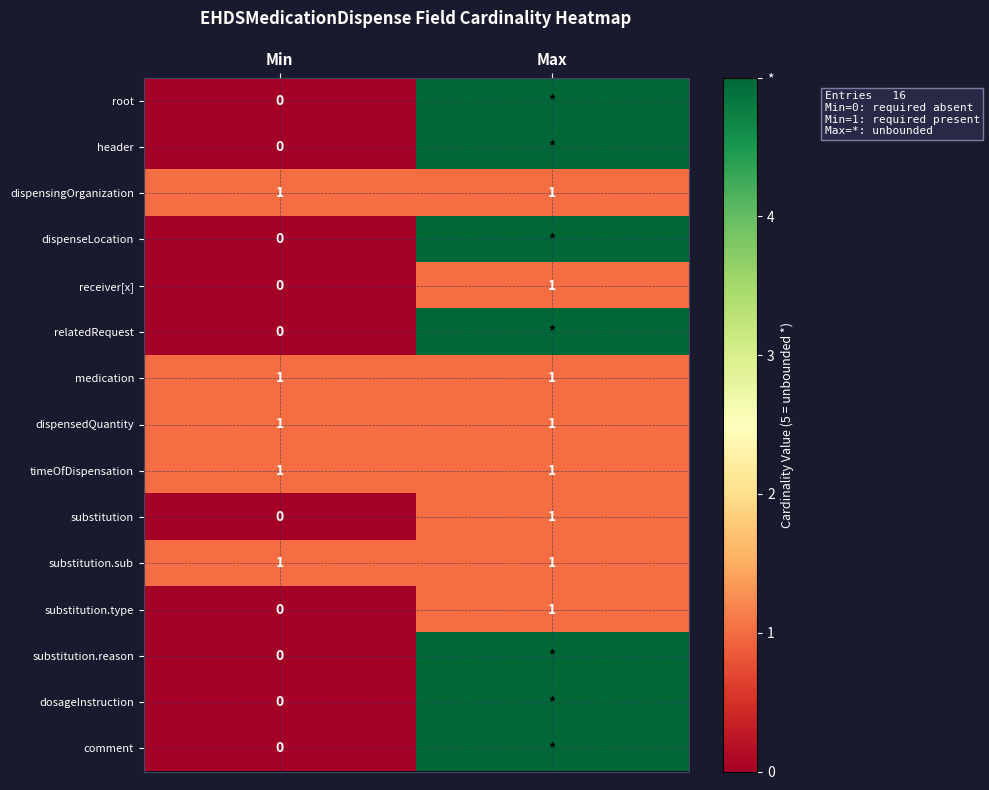

What is the total value across all series at Min?

5